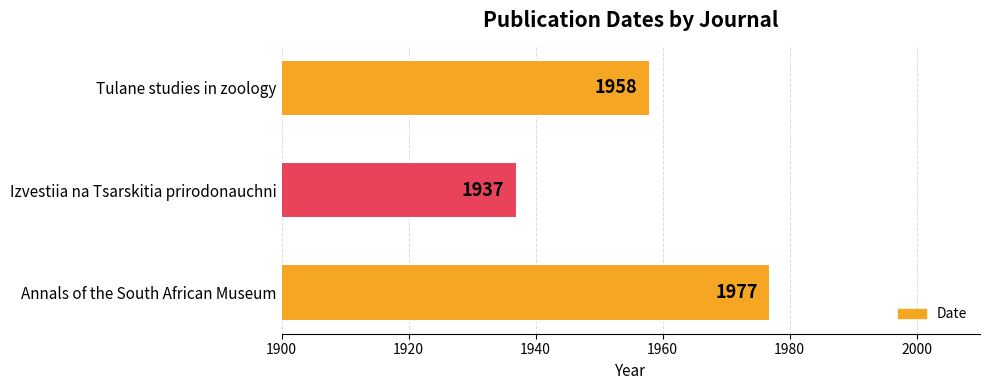

What is the approximate value at Tulane studies in zoology?

1958